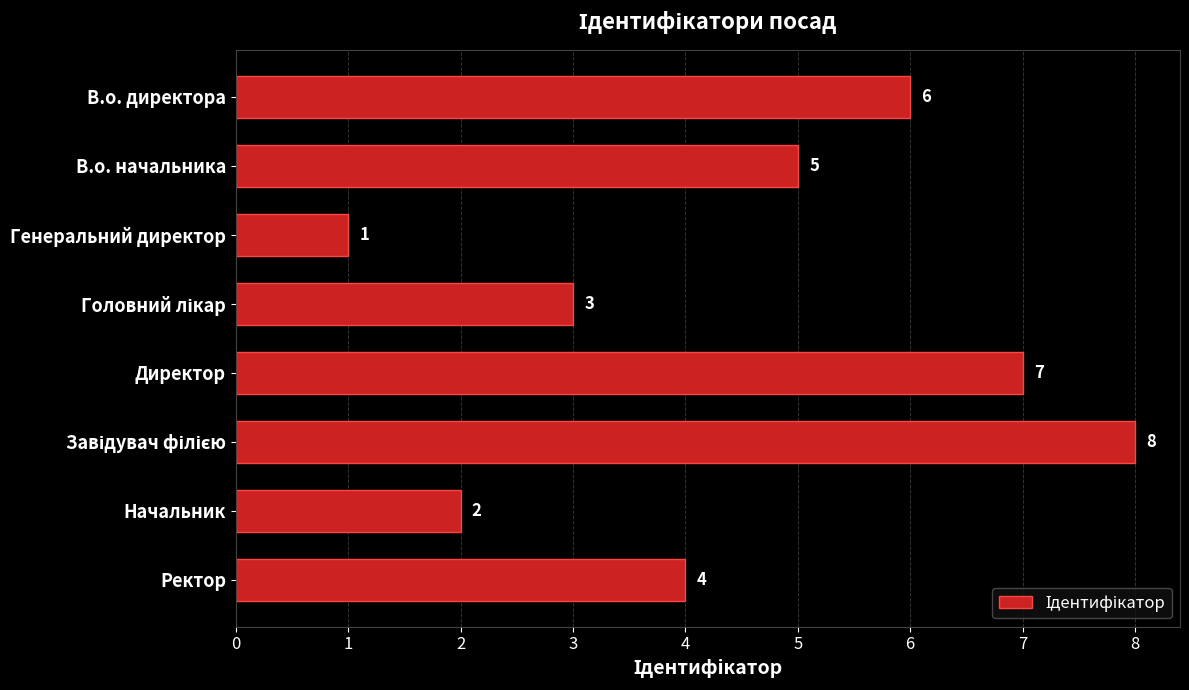

True or false: the data shows 7 at Директор.

True